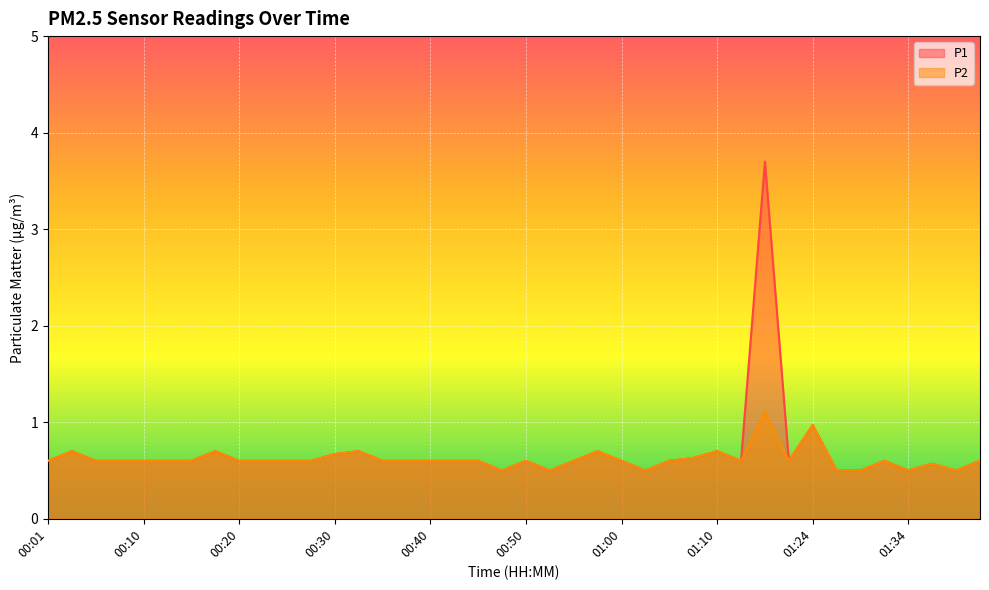

What is the difference between the maximum and minimum values in the P2 series?

0.6